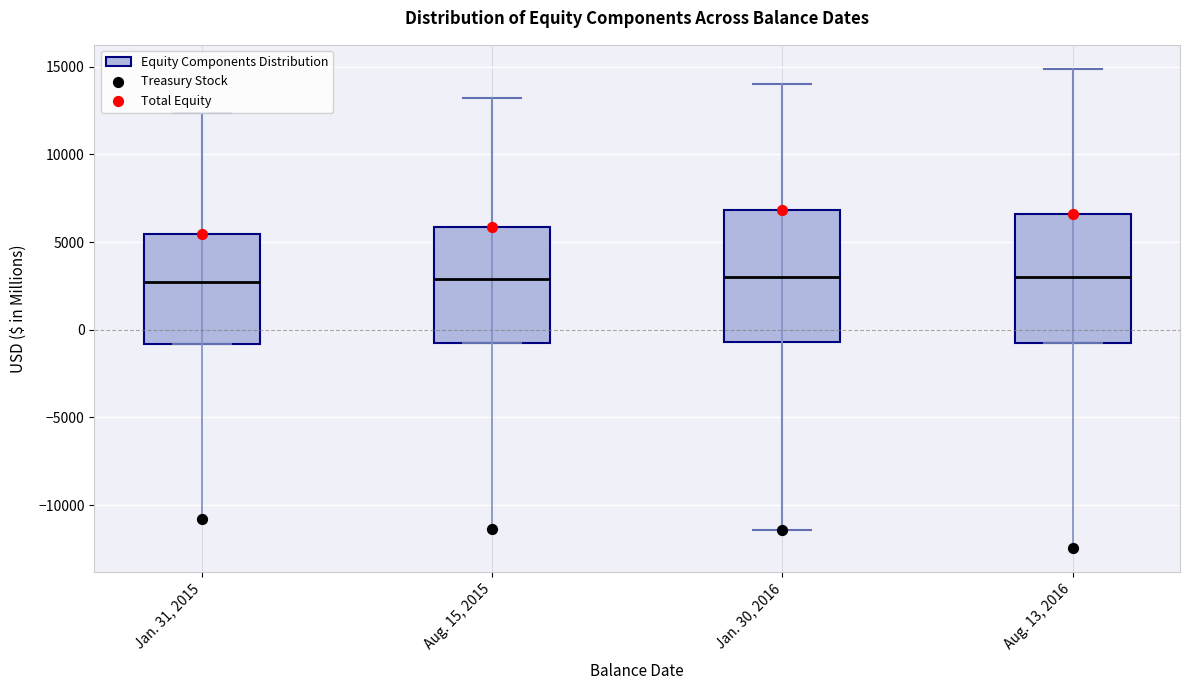

Reading left to right, read every box against the y-axis: the position of its median line, the range the box covers, and the ends of its whiskers. The values are not printed on the chart, so give them approximately, as read against the axis.

Jan. 31, 2015: median 2500, box -1000 to 5500, whiskers -1000 to 12500
Aug. 15, 2015: median 3000, box -1000 to 6000, whiskers -1000 to 13000
Jan. 30, 2016: median 3000, box -500 to 7000, whiskers -11500 to 14000
Aug. 13, 2016: median 3000, box -1000 to 6500, whiskers -1000 to 15000